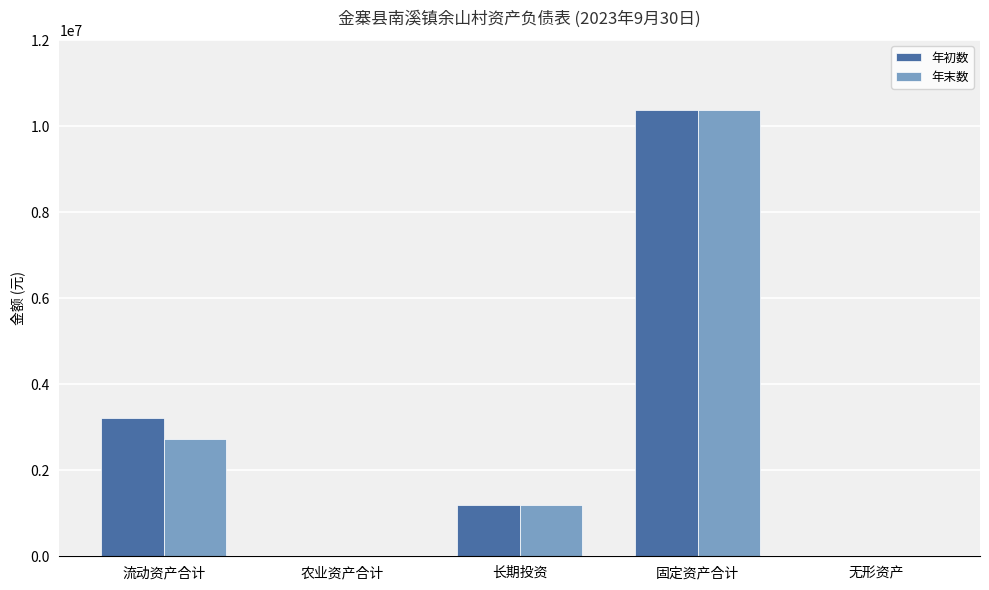

At which category is the sum across all series the highest?

固定资产合计